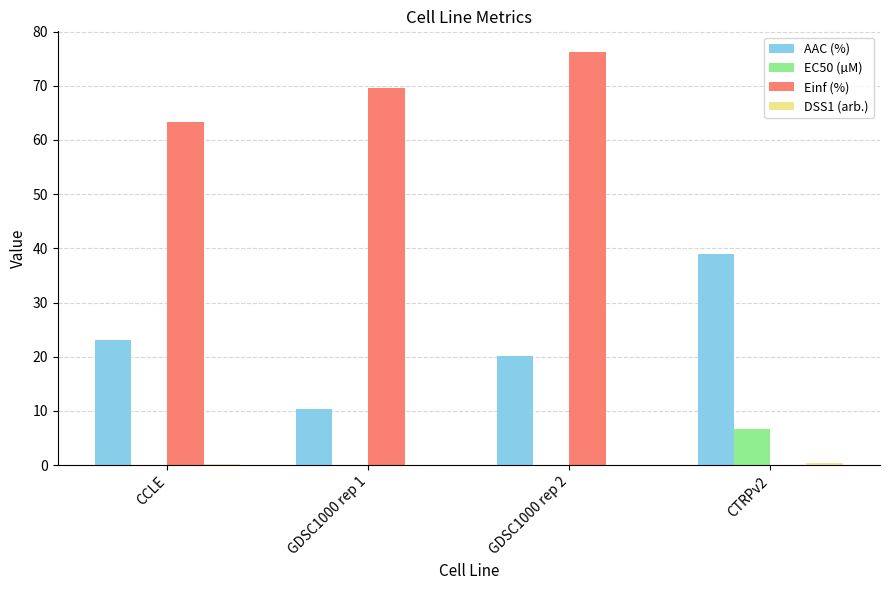

Which series changed the most between GDSC1000 rep 2 and CTRPv2?

Einf (%)